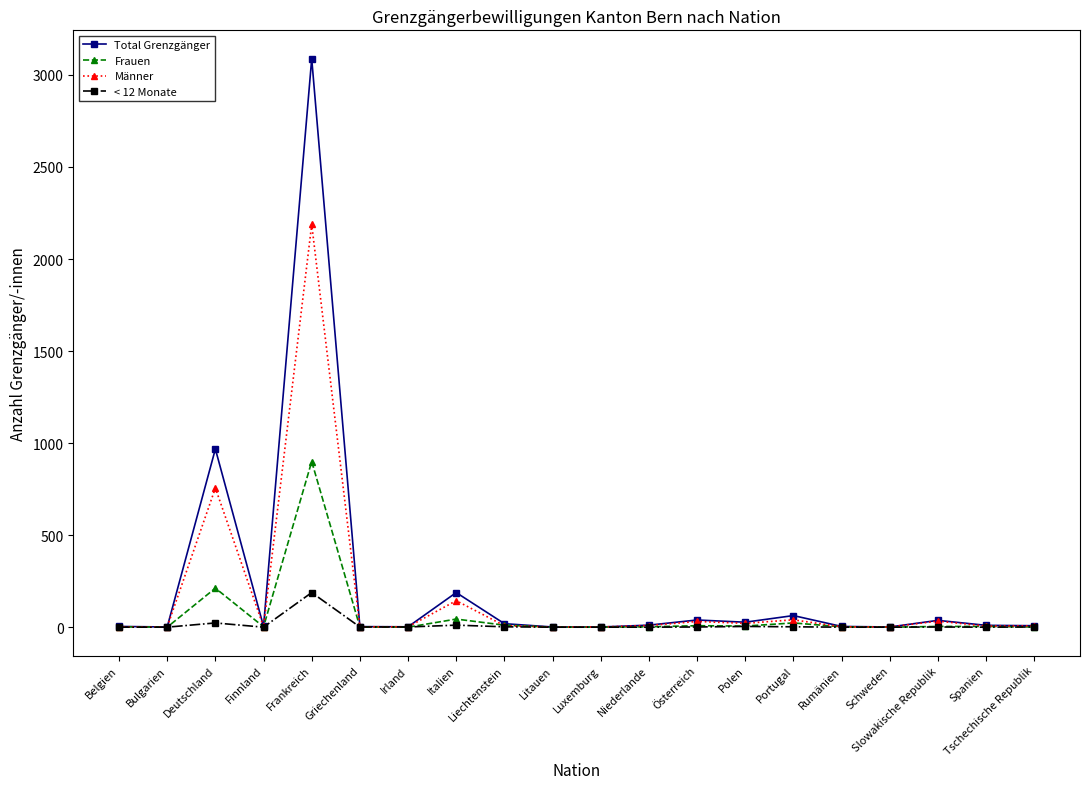

At which label is Männer closest to 1094?

Deutschland